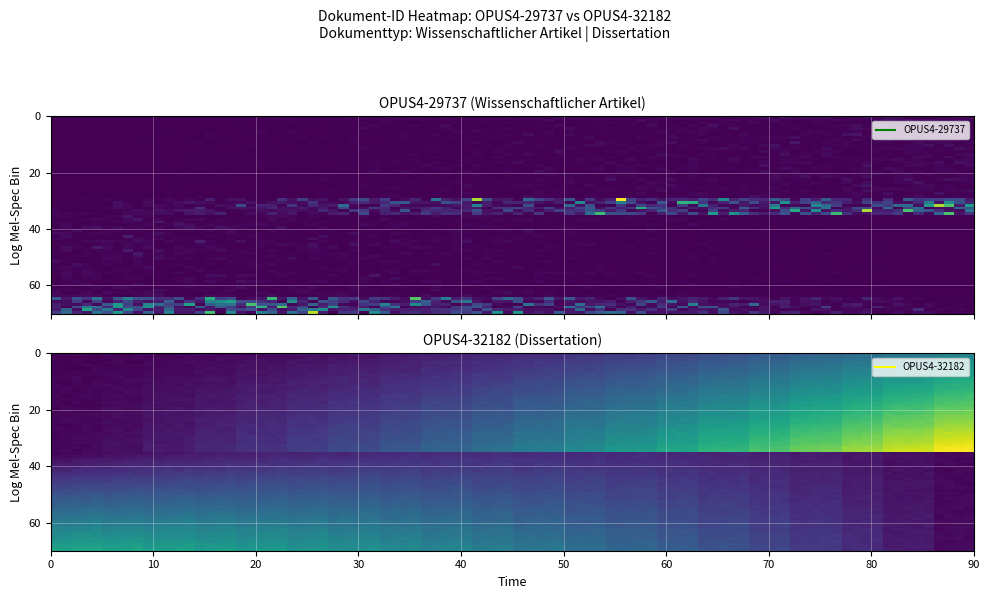

What is the difference between the highest and lowest values at 14?

2.6